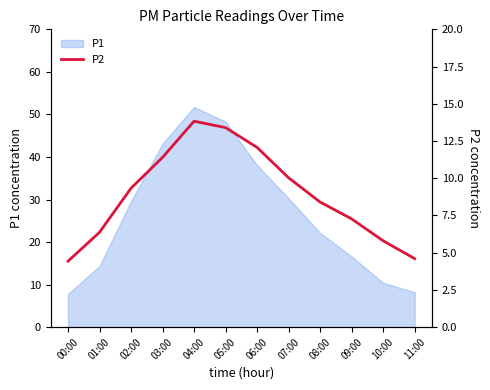

How many data points are above 9?

6